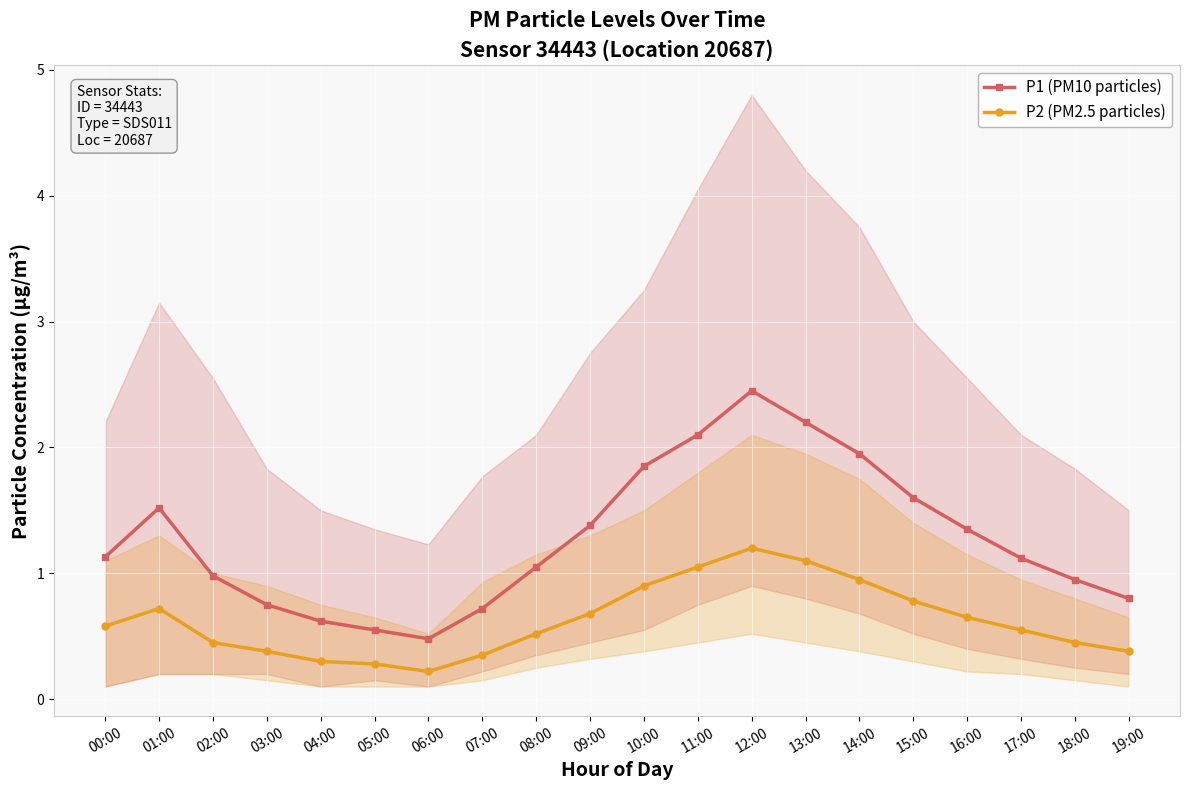

What is the label of the 14th point from the right?

06:00